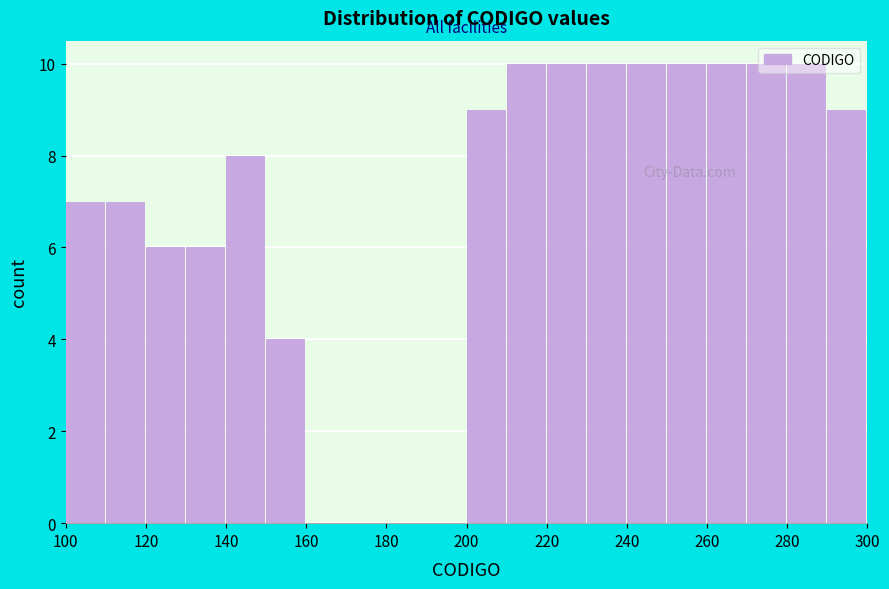

What is the height of the bar covering 280 to 290 on the x-axis? The values are not printed on the chart, so give them approximately, as read against the axis.

10